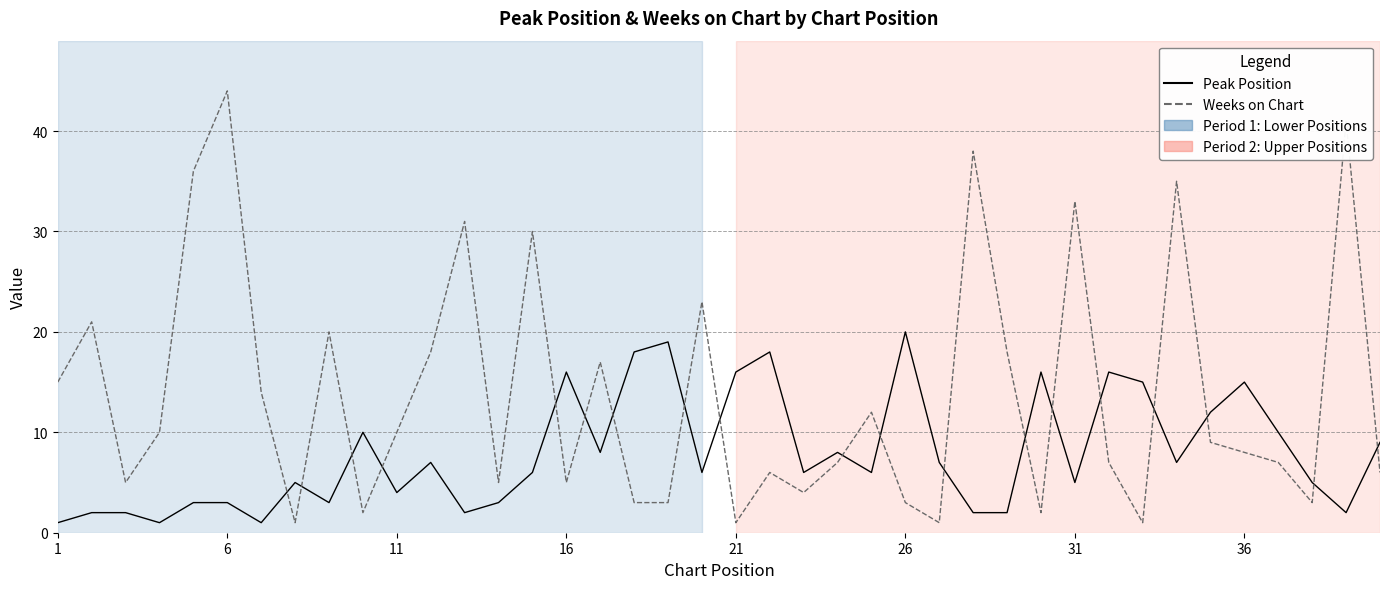

Which series has the widest spread of values?

Weeks on Chart